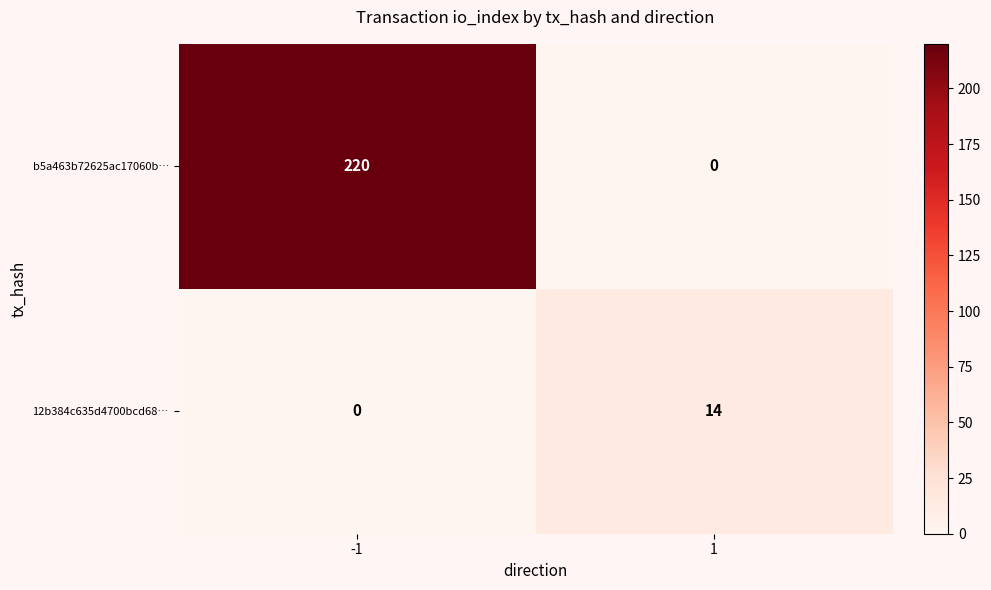

The 12b384c635d4700bcd68… series shows 22 at 1. True or false?

False